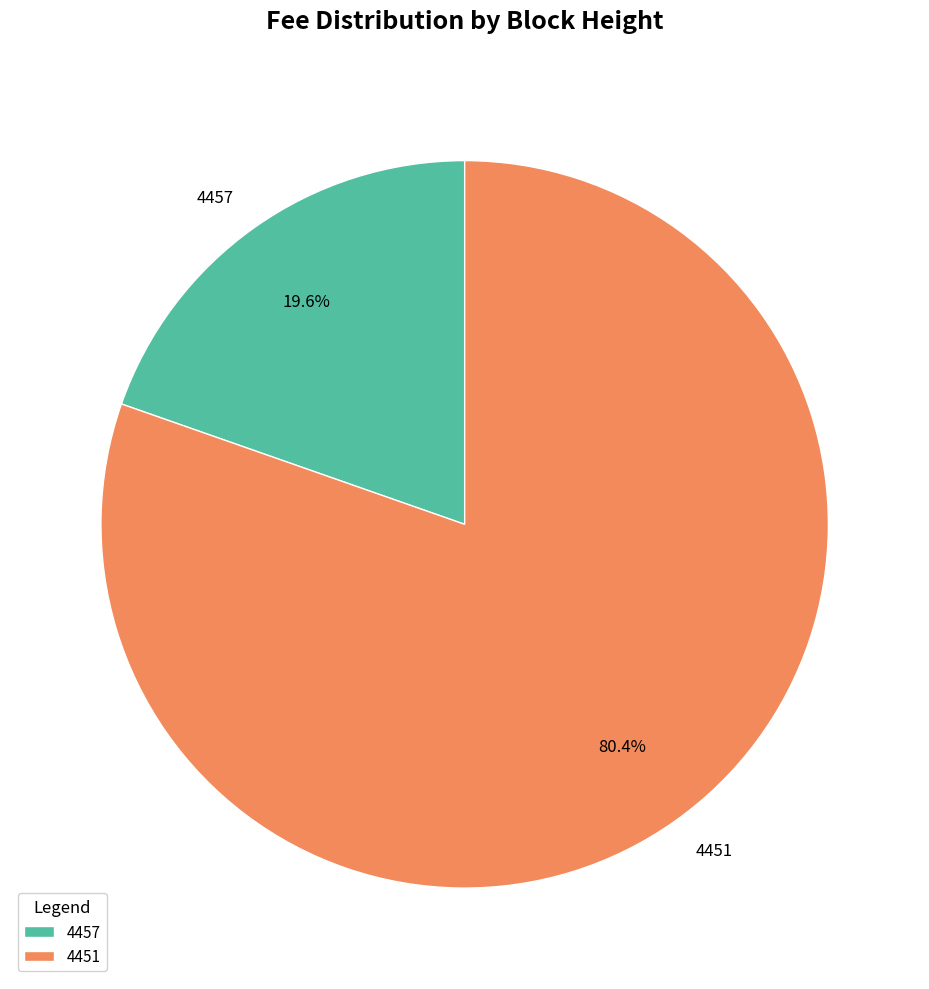

Which has a higher value, 4457 or 4451?

4451